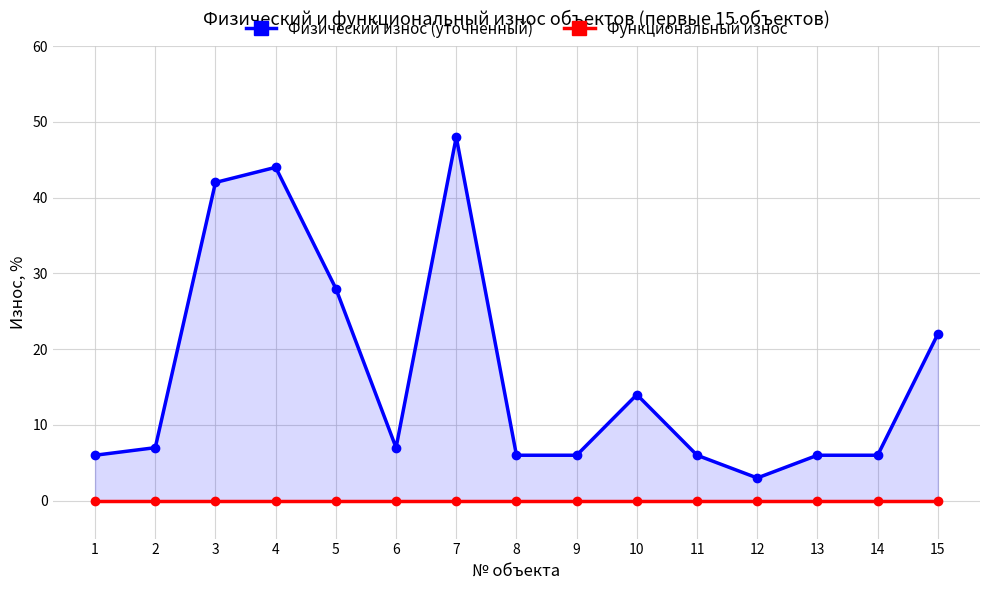

How many data points in Физический износ (уточненный) are above 7?

6